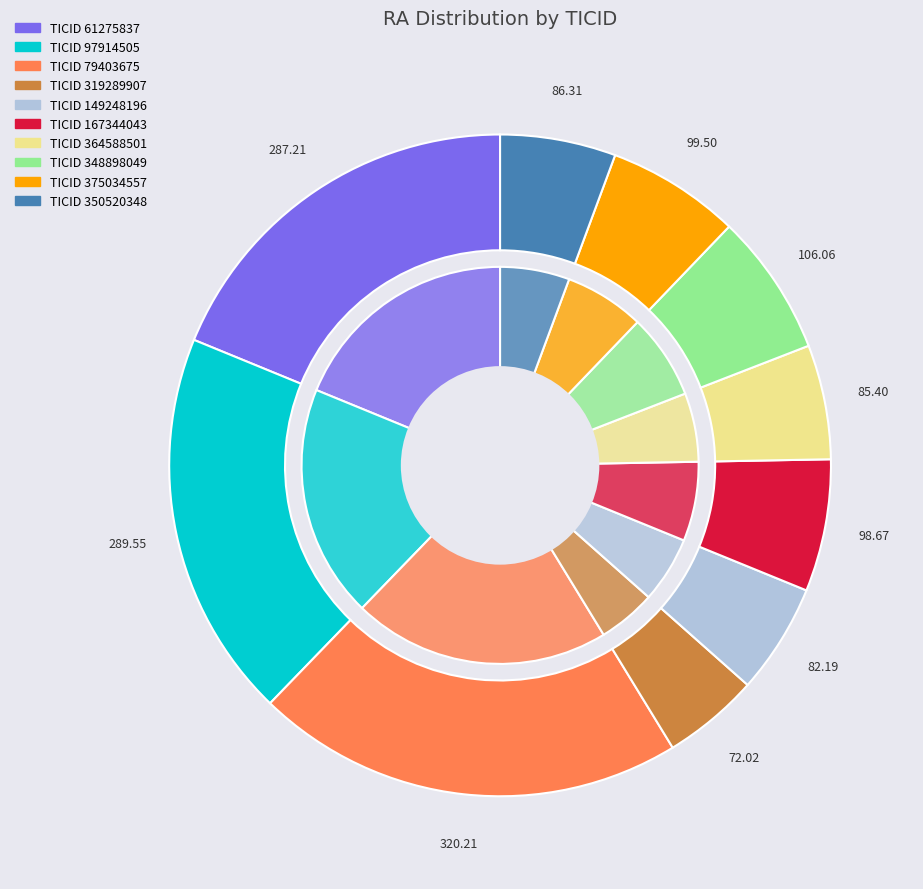

To the nearest percent, what is the average slice percentage?

10%